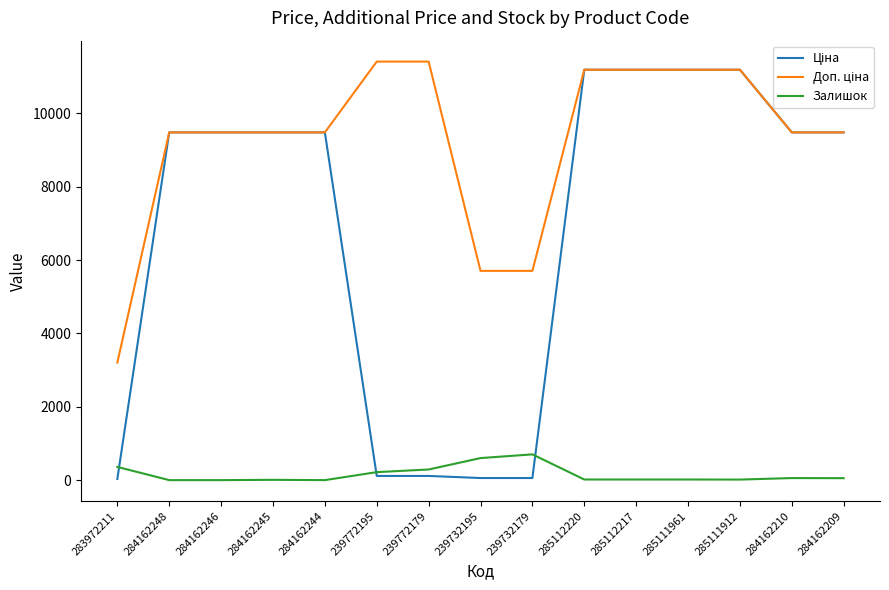

What is the spread (max minus min) of values at 284162244?

9480.1